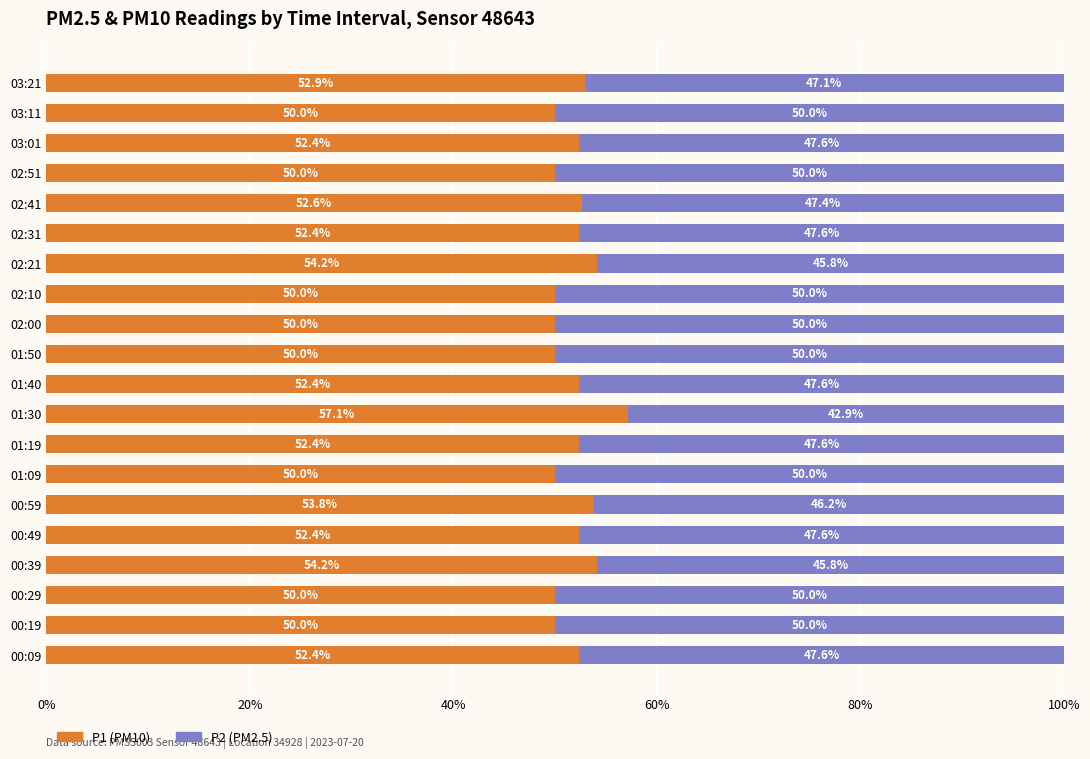

Where is P1 (PM10) nearest to the value 53?

03:21